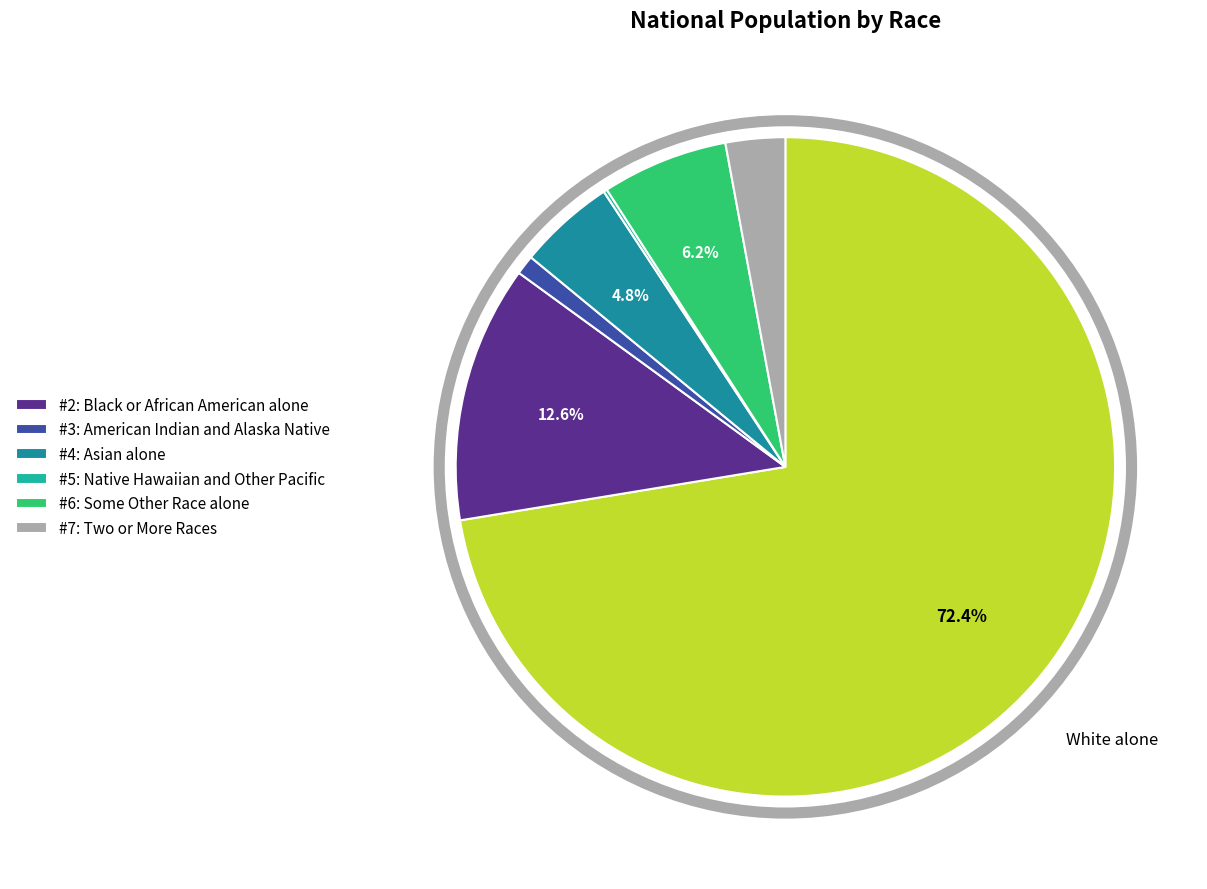

Does any single category account for the majority?

Yes